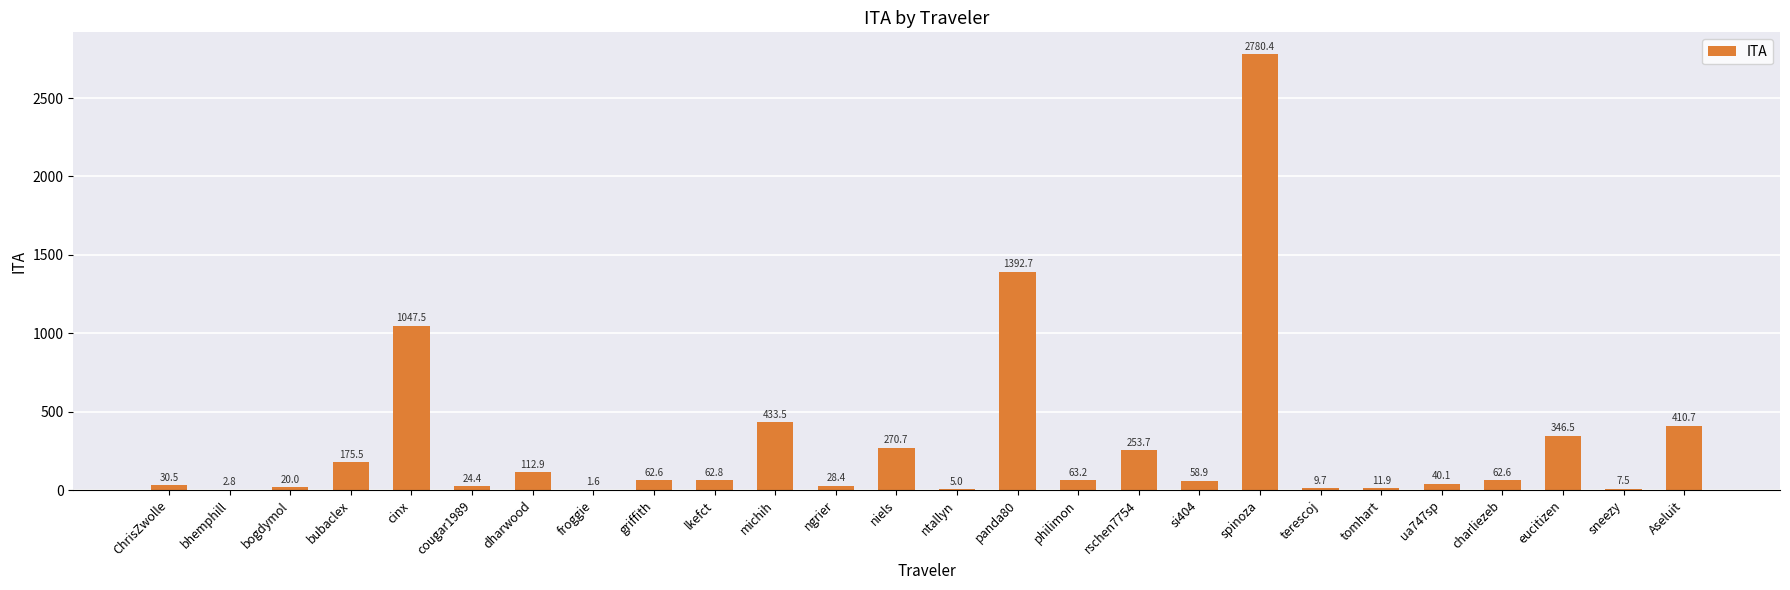

What is the change in value from si404 to spinoza?

+2721.5